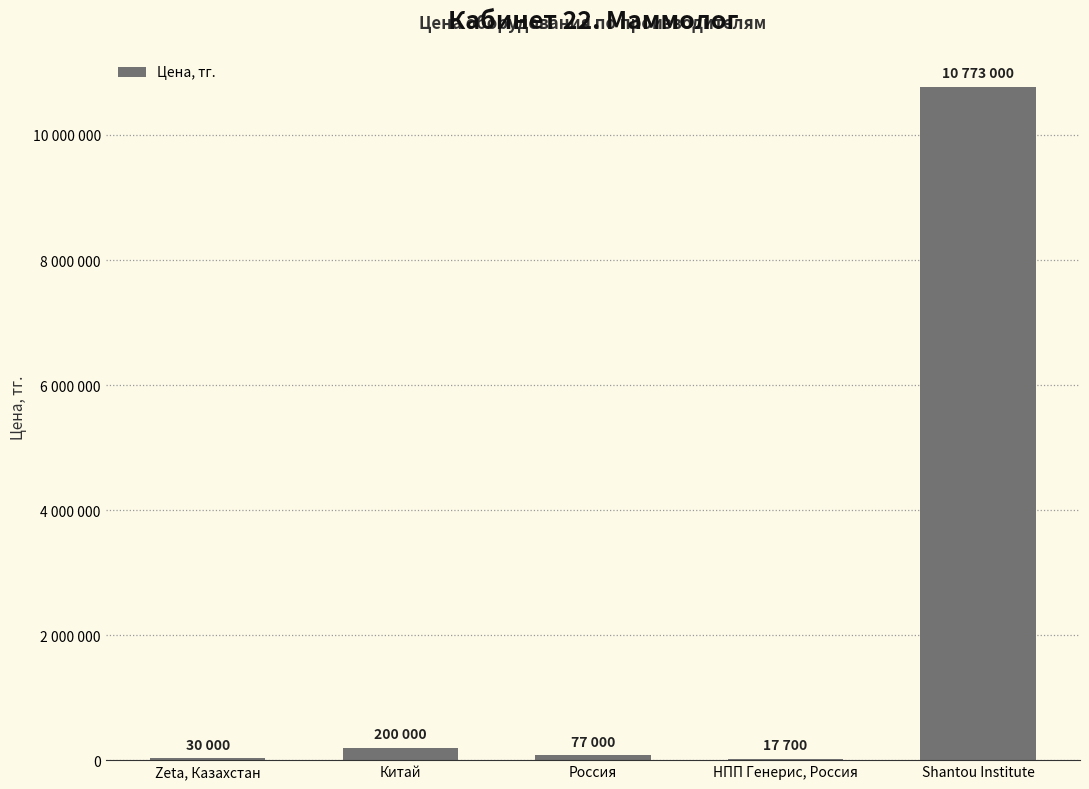

List the labels in order of value, largest first.

Shantou Institute, Китай, Россия, Zeta, Казахстан, НПП Генерис, Россия